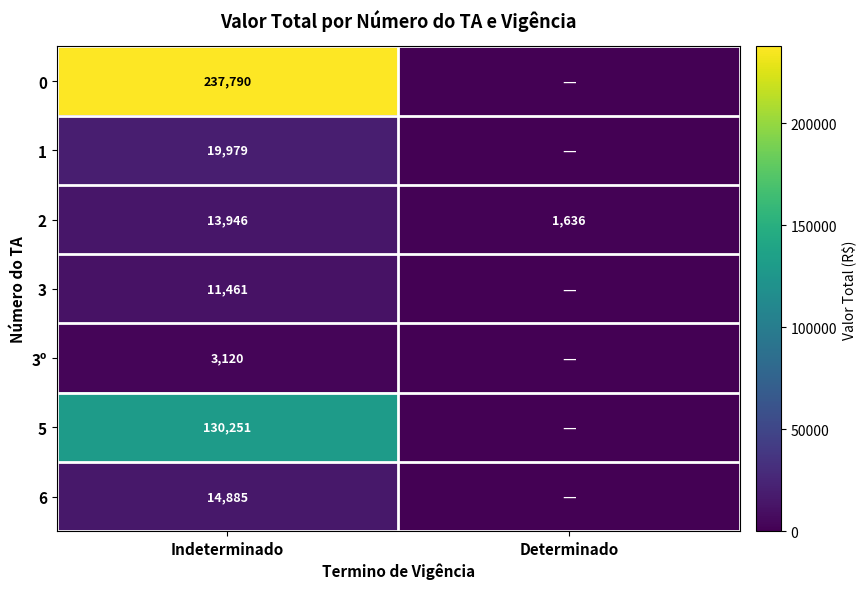

What is the approximate value of 2 at Indeterminado, to the nearest 100?

13900